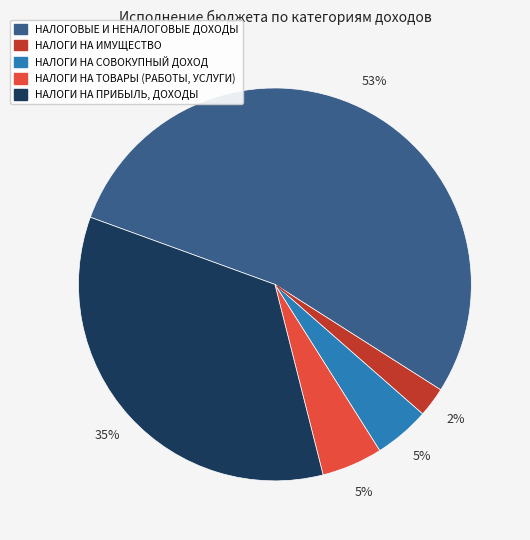

What is the ratio of the value at НАЛОГИ НА ИМУЩЕСТВО to the value at НАЛОГИ НА ПРИБЫЛЬ, ДОХОДЫ?

0.1